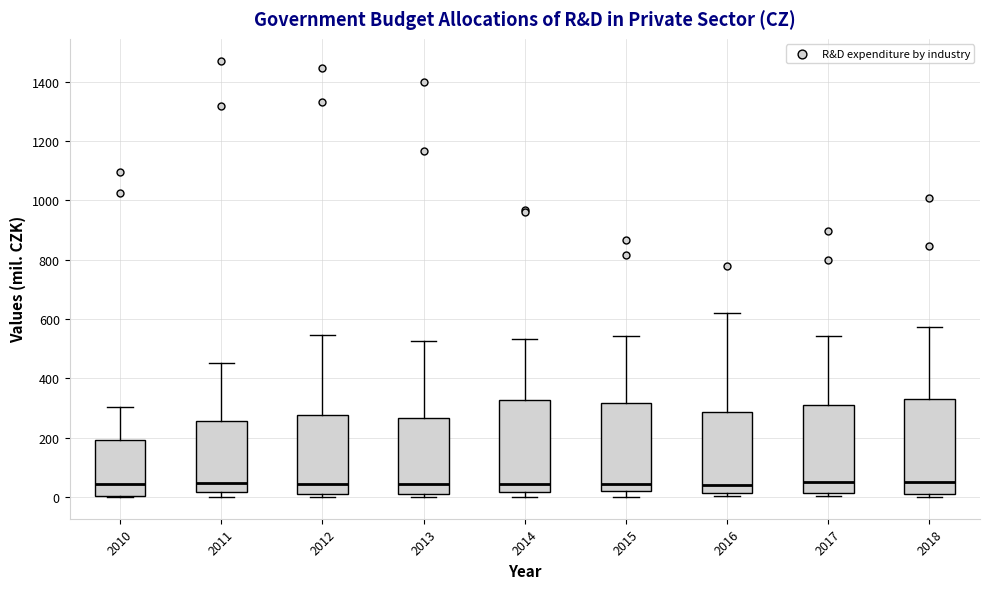

Where is the lower edge of the box at x = 2016 on the y-axis? The values are not printed on the chart, so give them approximately, as read against the axis.

20